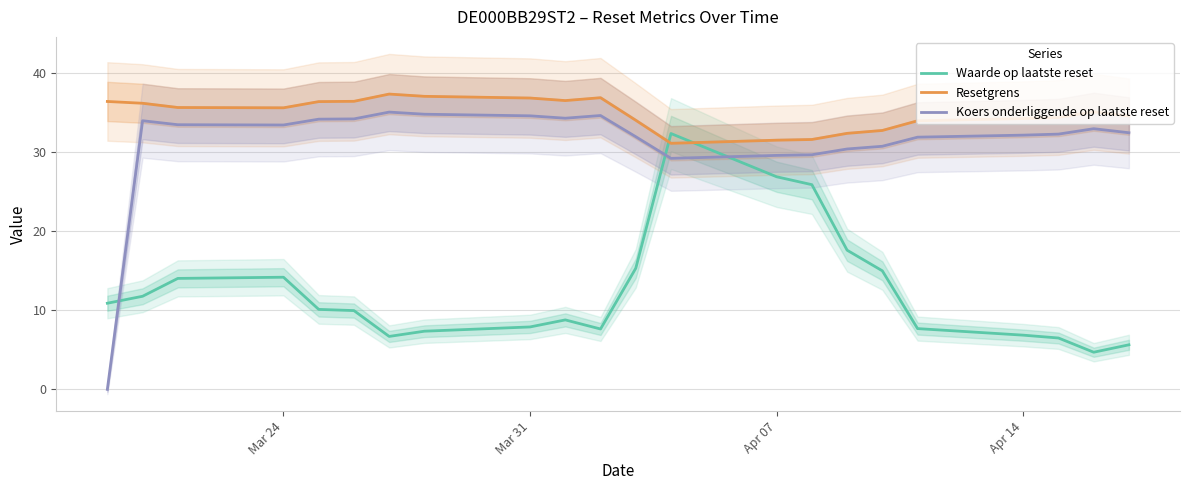

True or false: Koers onderliggende op laatste reset and Resetgrens intersect in this chart.

False